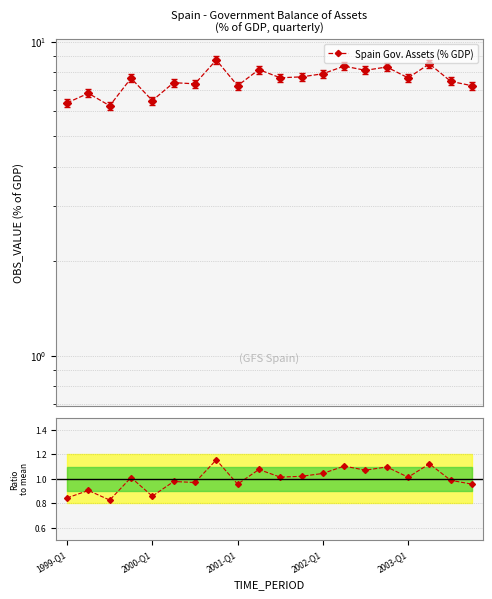

True or false: Ratio to mean and Spain Gov. Assets (% GDP) intersect in this chart.

False